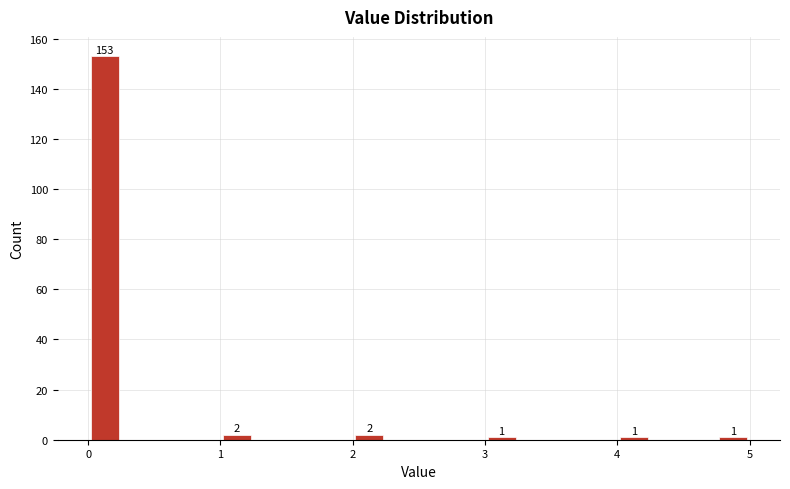

Around what value on the x-axis is the tallest bar? Give the approximate position of its centre, as read against the axis.

0.1